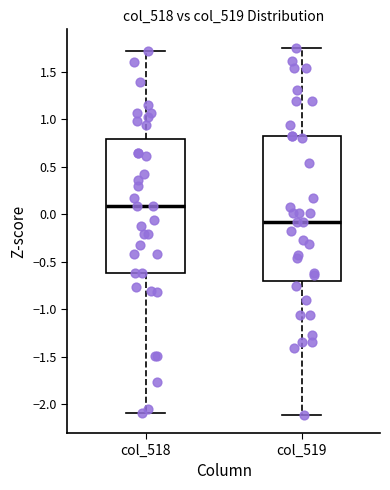

Where is the lower edge of the box for col_519 on the y-axis? The values are not printed on the chart, so give them approximately, as read against the axis.

-0.70